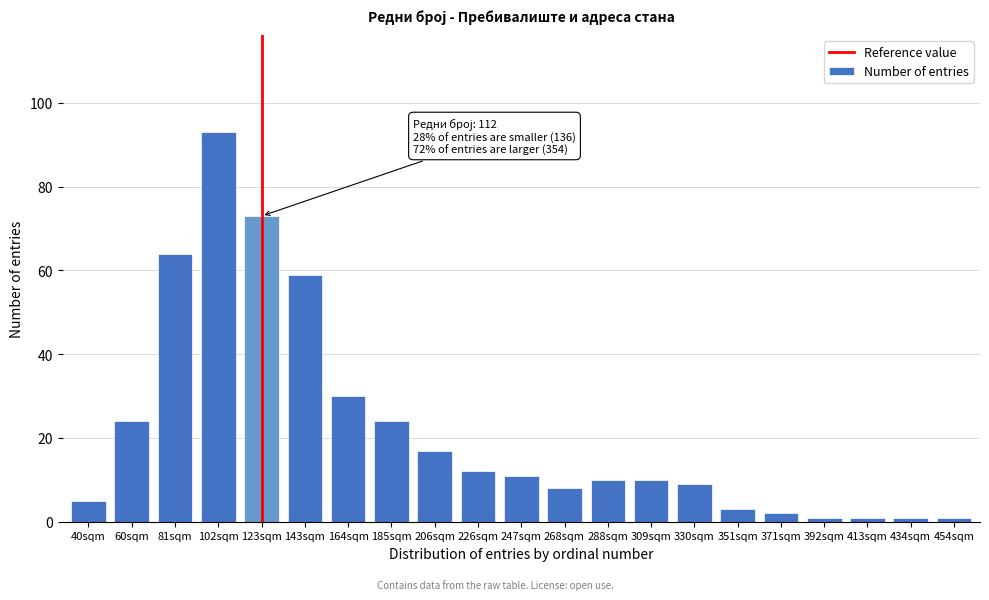

Reading left to right, list all the values displayed in this chart.

40sqm=5	60sqm=24	81sqm=64	102sqm=93	123sqm=73	143sqm=59	164sqm=30	185sqm=24	206sqm=17	226sqm=12	247sqm=11	268sqm=8	288sqm=10	309sqm=10	330sqm=9	351sqm=3	371sqm=2	392sqm=1	413sqm=1	434sqm=1	454sqm=1